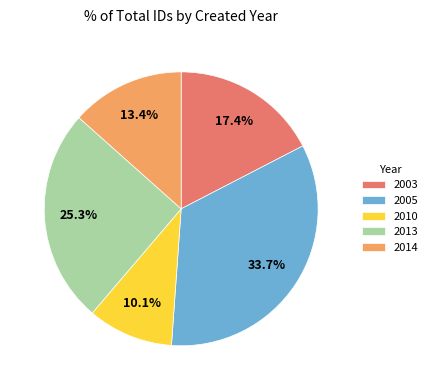

What is the ratio of the value at 2003 to the value at 2013?

0.7